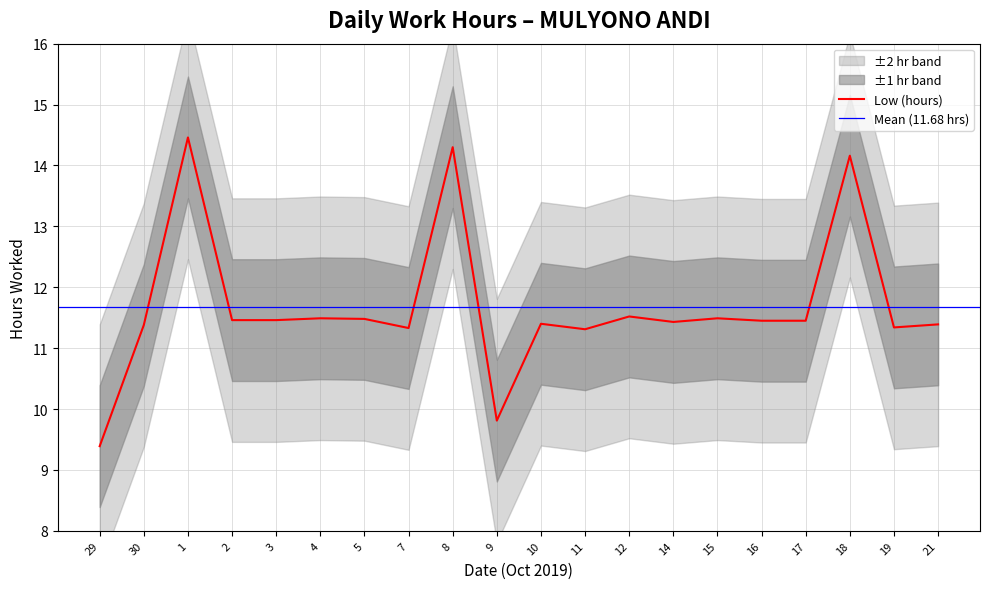

At which label does the data first exceed 11?

30